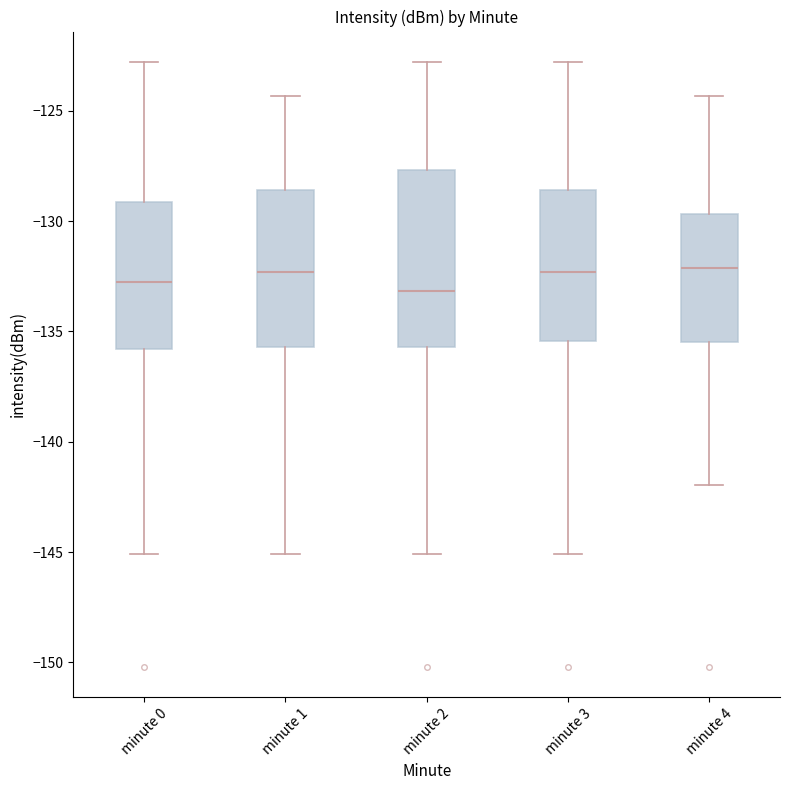

Which box is the tallest, from its lower edge to its upper edge?

minute 2